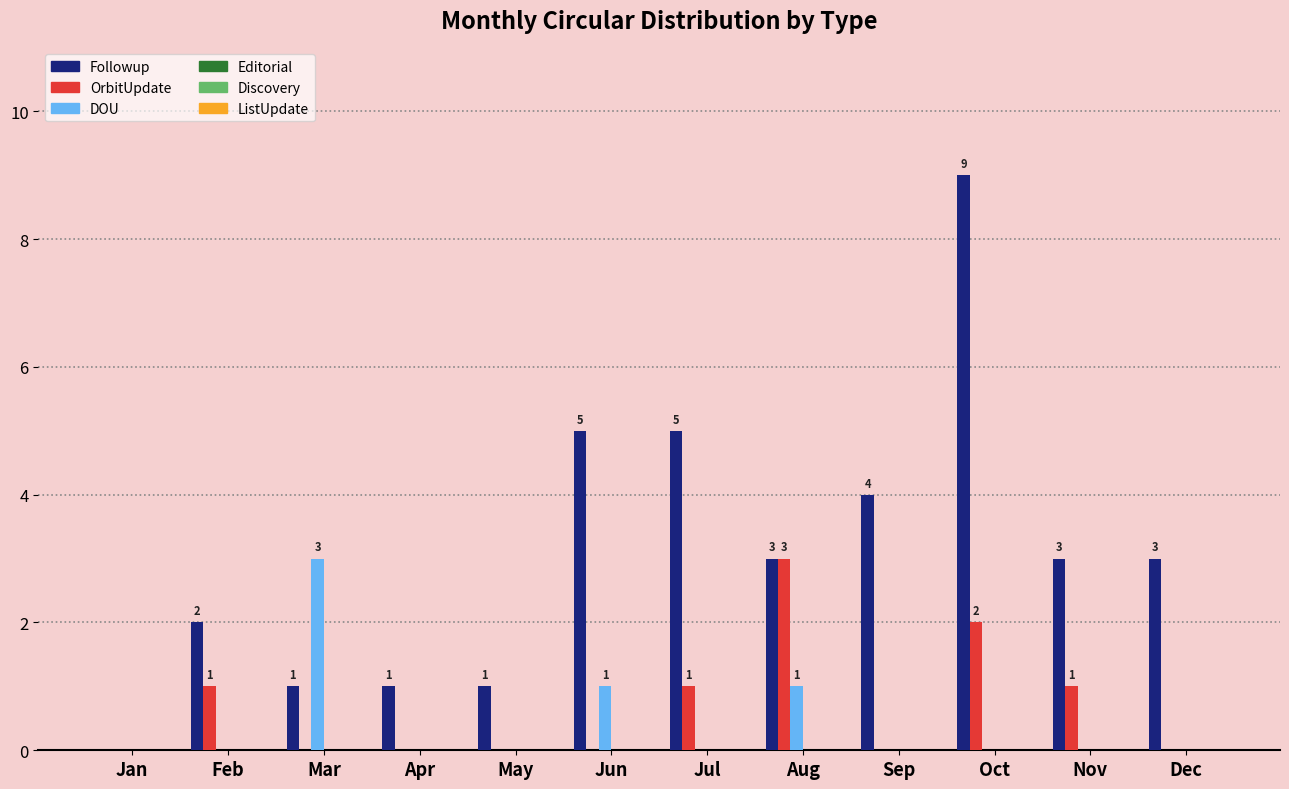

What is the average value of the OrbitUpdate series?

1